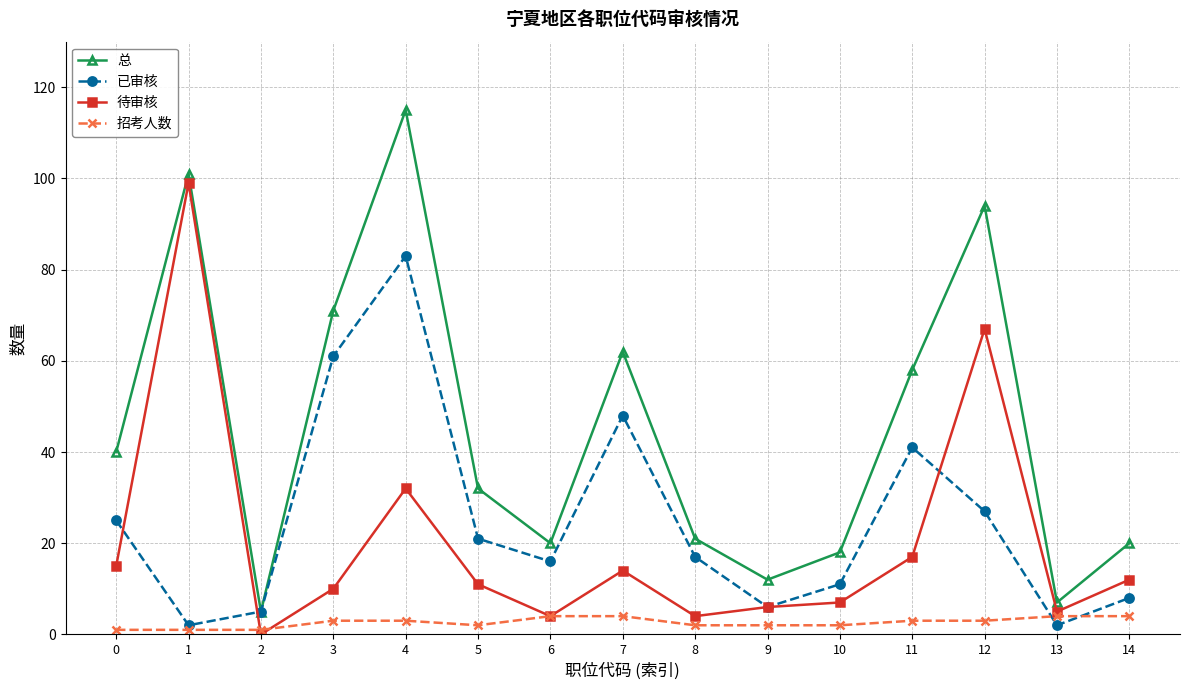

True or false: 总 and 招考人数 cross at least once.

False